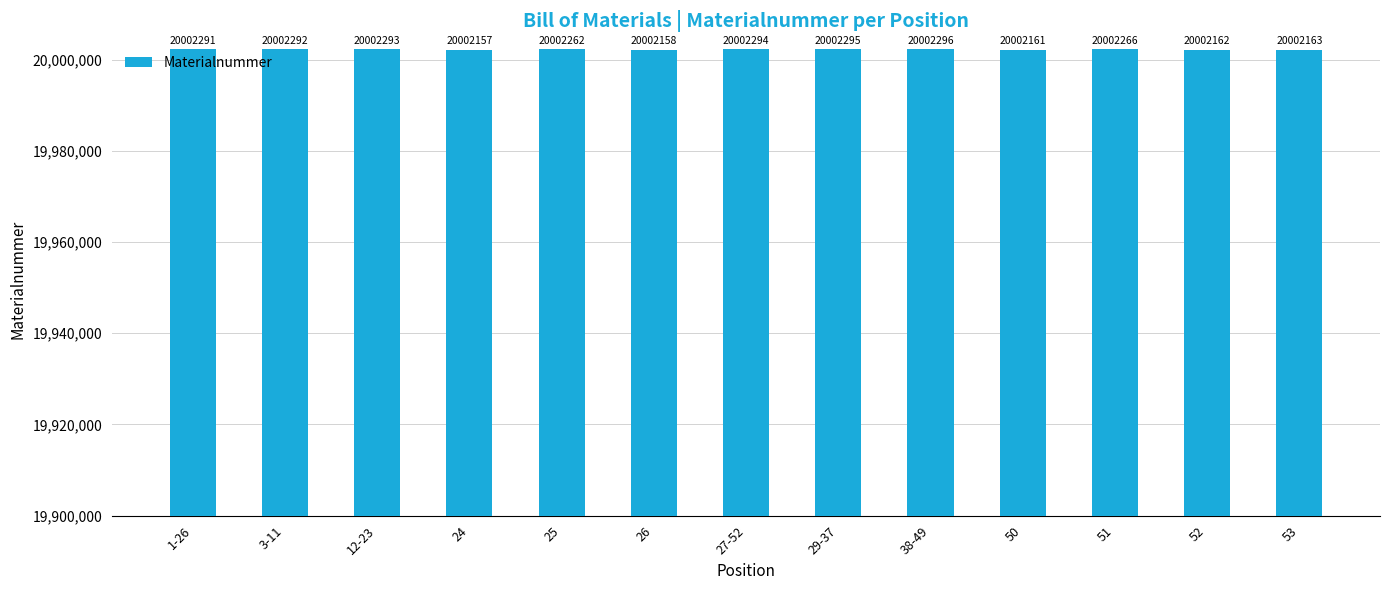

The value at 38-49 is 20002296. True or false?

True